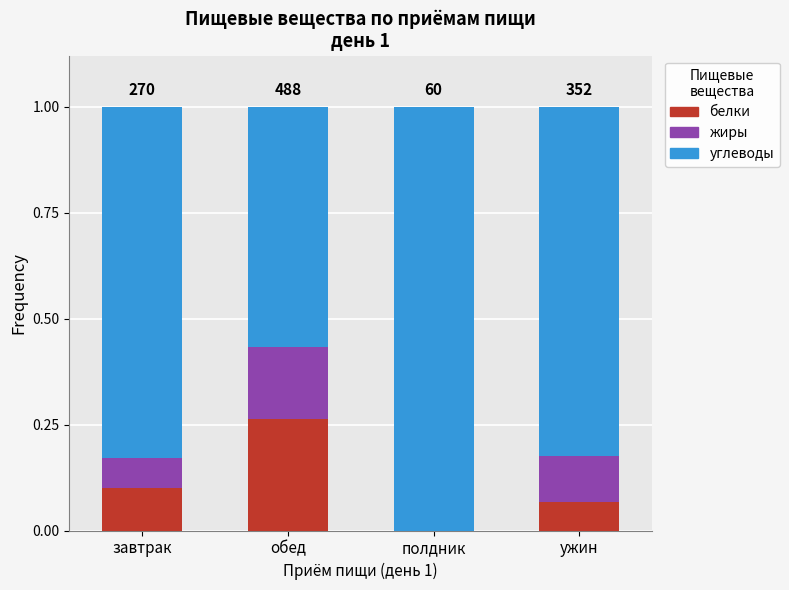

True or false: белки has a value of 0.0 at ужин.

False